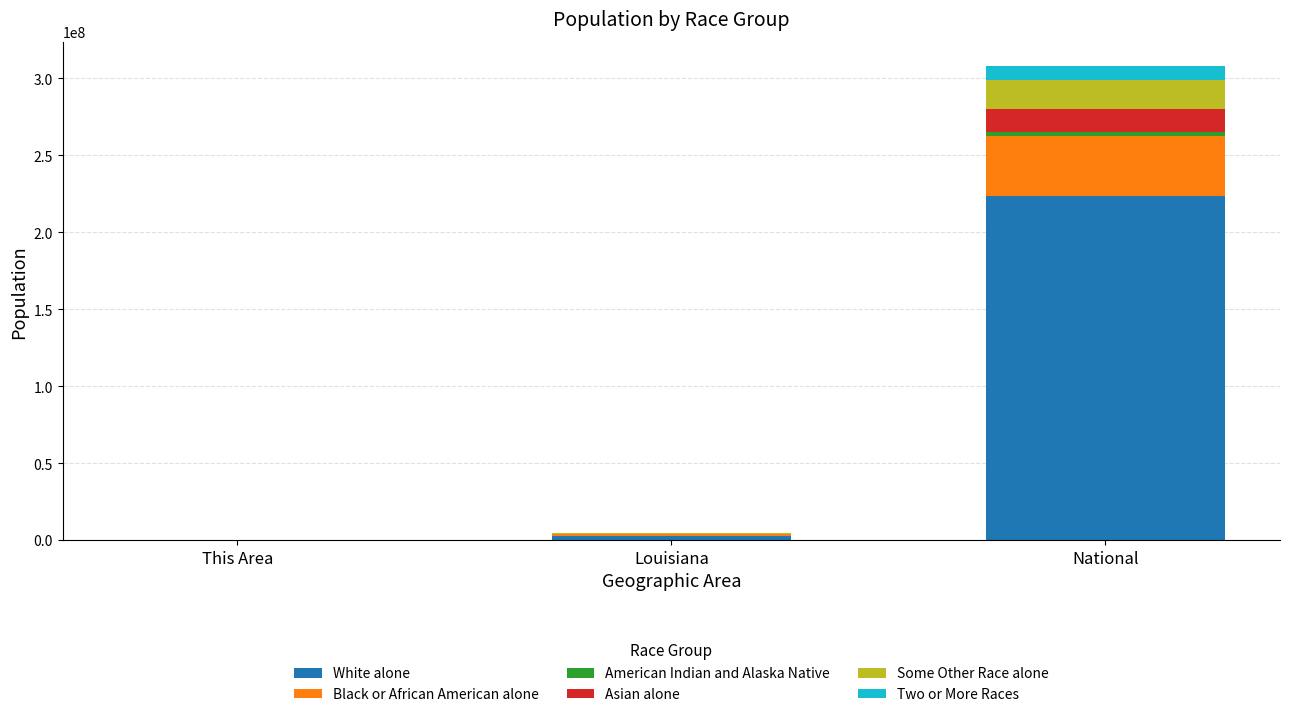

At which label does White alone reach its peak?

National